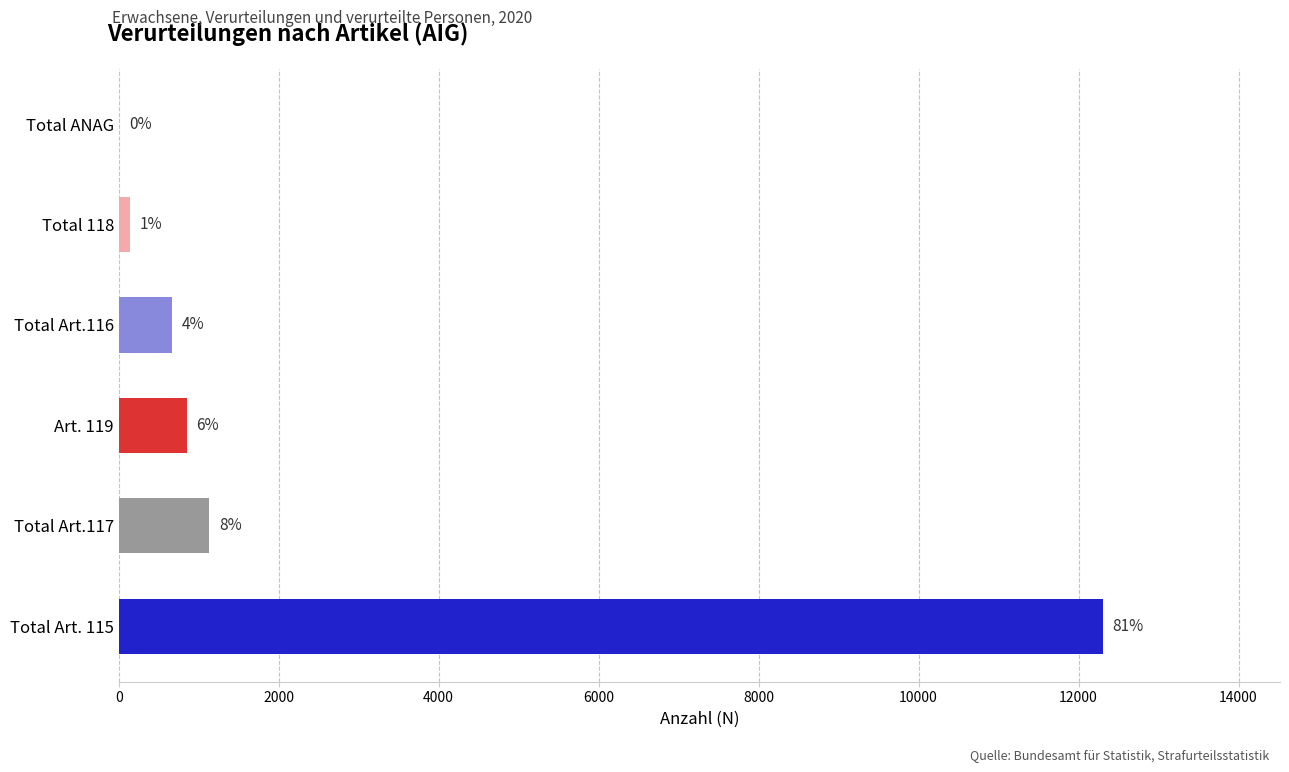

Count the number of categories in the chart.

6